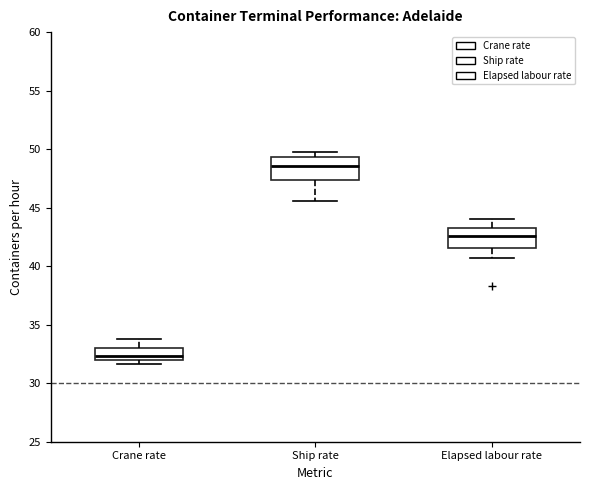

Reading left to right, read every box against the y-axis: the position of its median line, the range the box covers, and the ends of its whiskers. The values are not printed on the chart, so give them approximately, as read against the axis.

Crane rate: median 32.5, box 32.0 to 33.0, whiskers 31.5 to 33.5
Ship rate: median 48.5, box 47.5 to 49.5, whiskers 45.5 to 50.0
Elapsed labour rate: median 42.5, box 41.5 to 43.5, whiskers 40.5 to 44.0